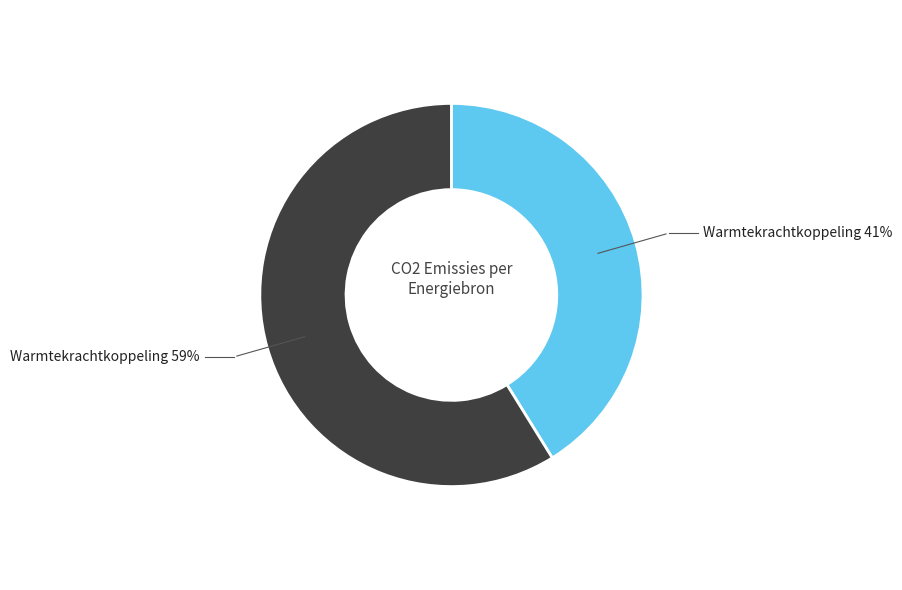

Is there a majority slice in this chart?

Yes